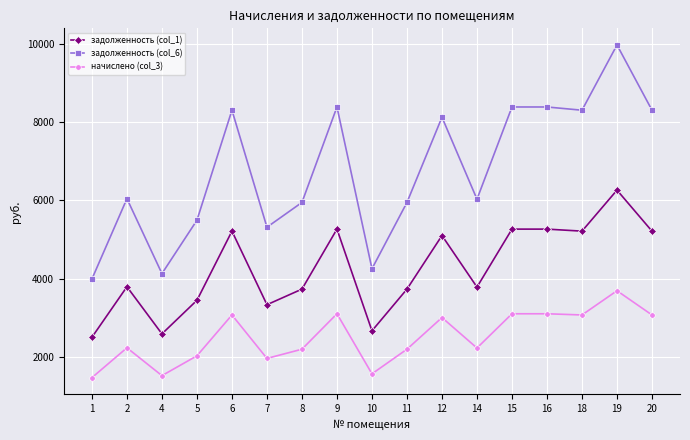

True or false: задолженность (col_6) has more than 0 interior local peaks.

True